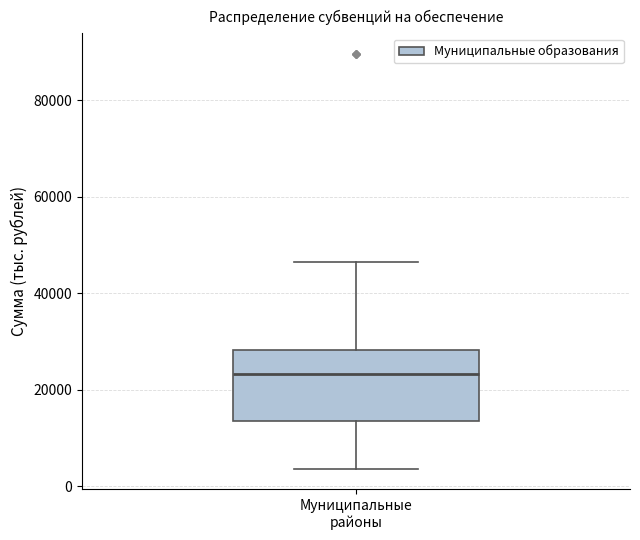

Read this box plot against the y-axis: the position of the median line, the range covered by the box, and the ends of both whiskers. The values are not printed on the chart, so give them approximately, as read against the axis.

median 24000, box 14000 to 28000, whiskers 4000 to 46000